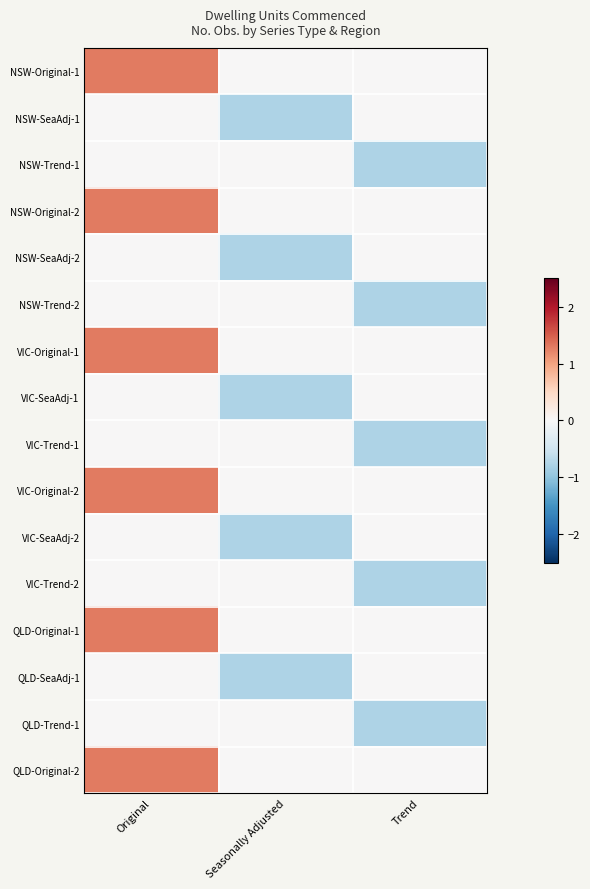

Between Trend and Seasonally Adjusted, which is larger?

Trend